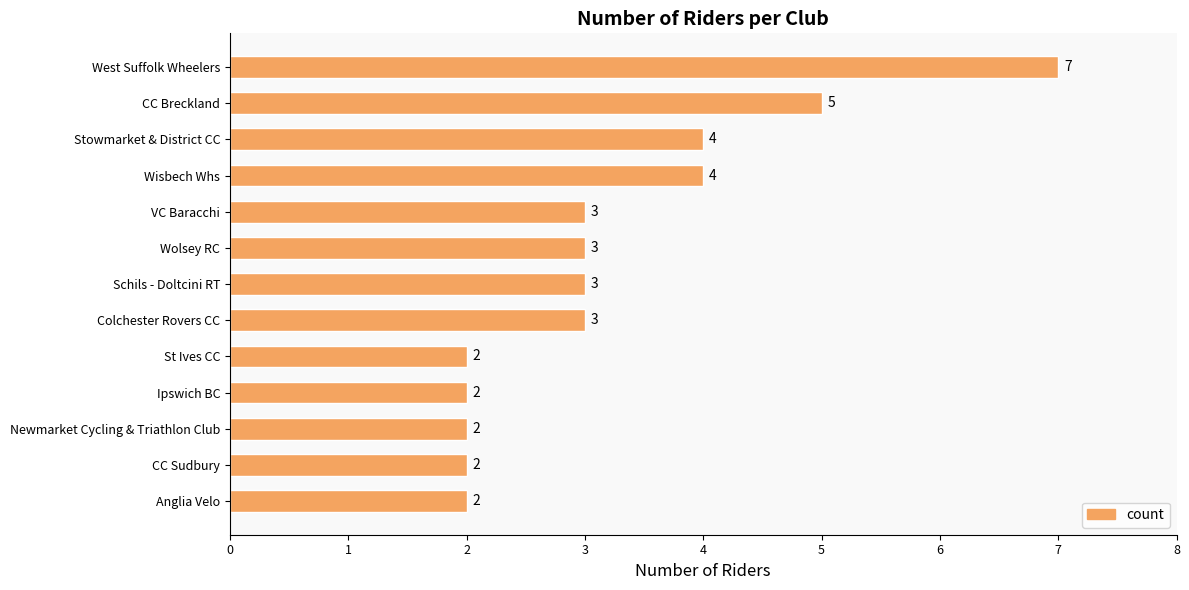

Approximately how many times larger is the value at VC Baracchi compared to St Ives CC?

1.5